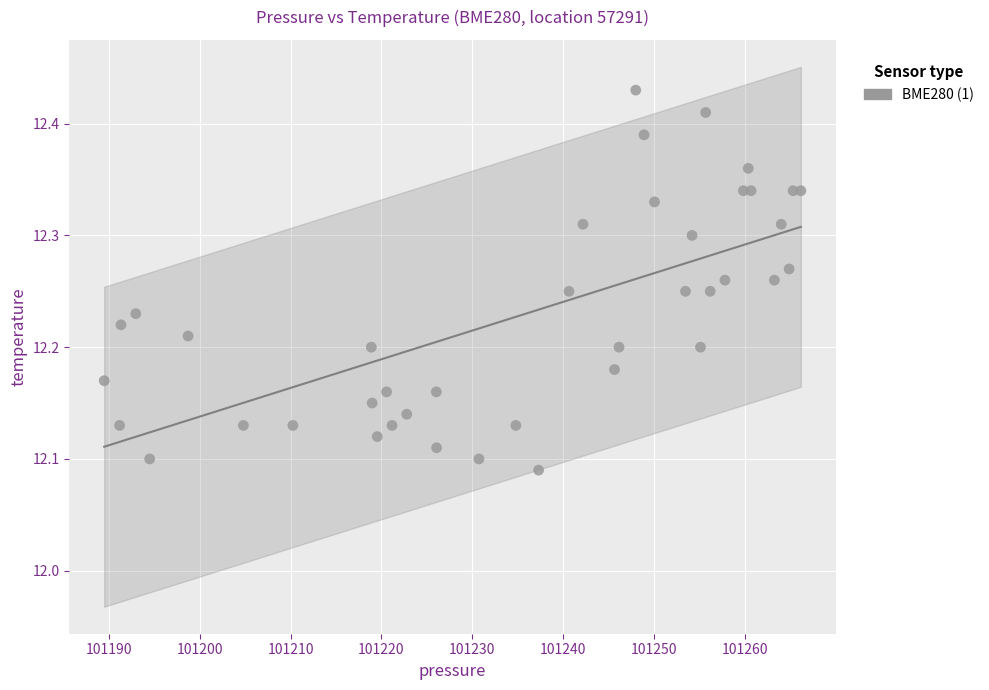

What is the range of Y values (max minus min)?

0.3